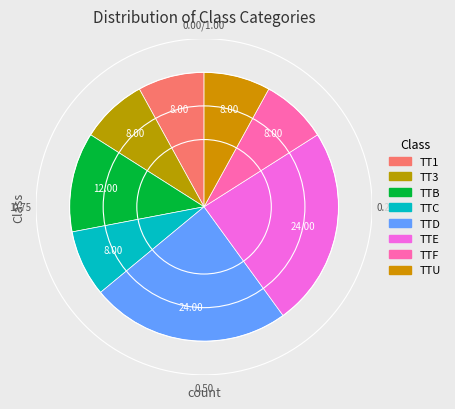

What is the smallest slice in the pie chart?

TT1